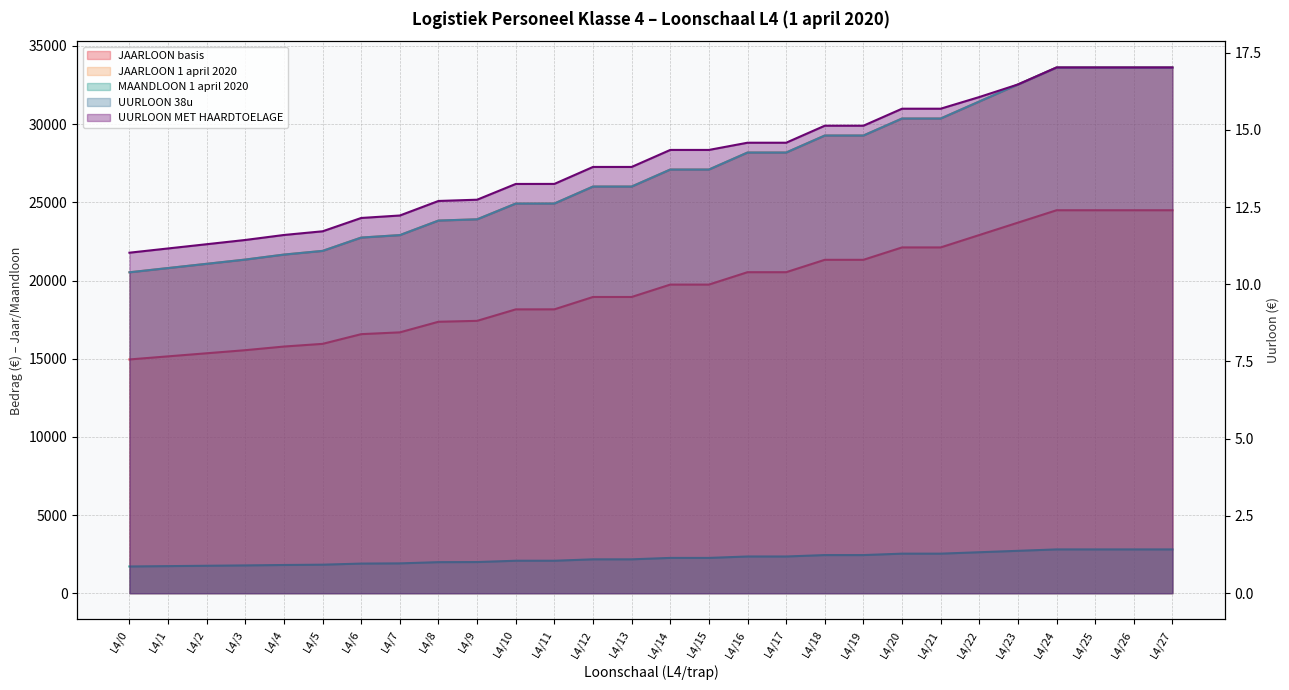

At which category does the chart reach its peak across all series?

L4/24